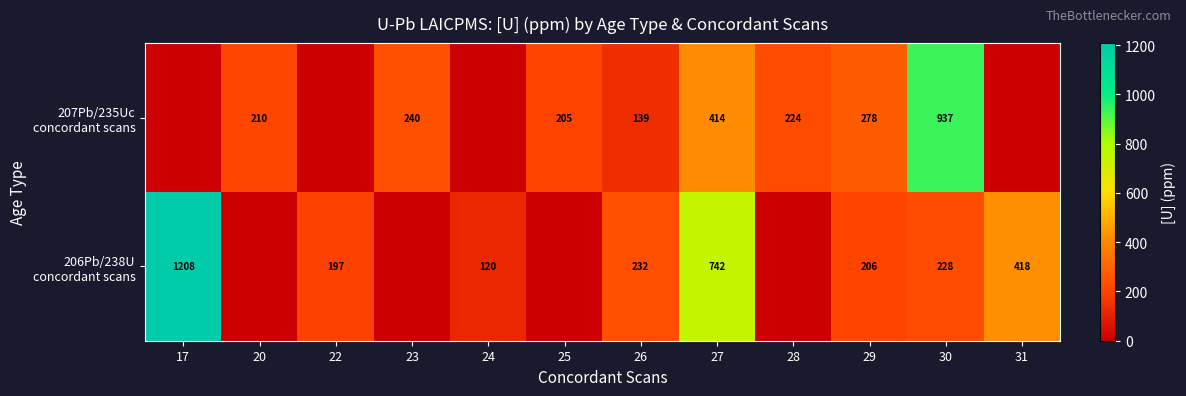

What is the spread (max minus min) of values at 26?

93